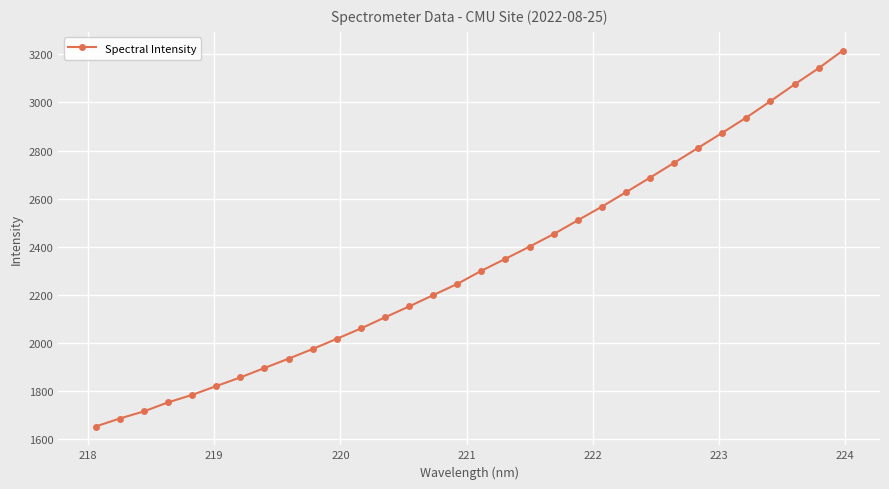

What is the value of the 25th point from the left?

2748.9